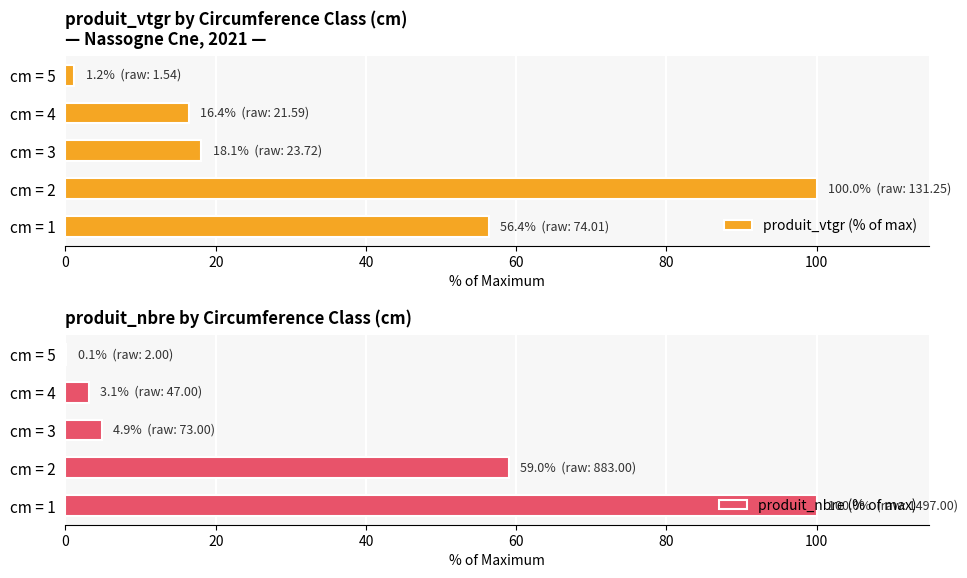

What is the minimum value shown in the chart?

0.1